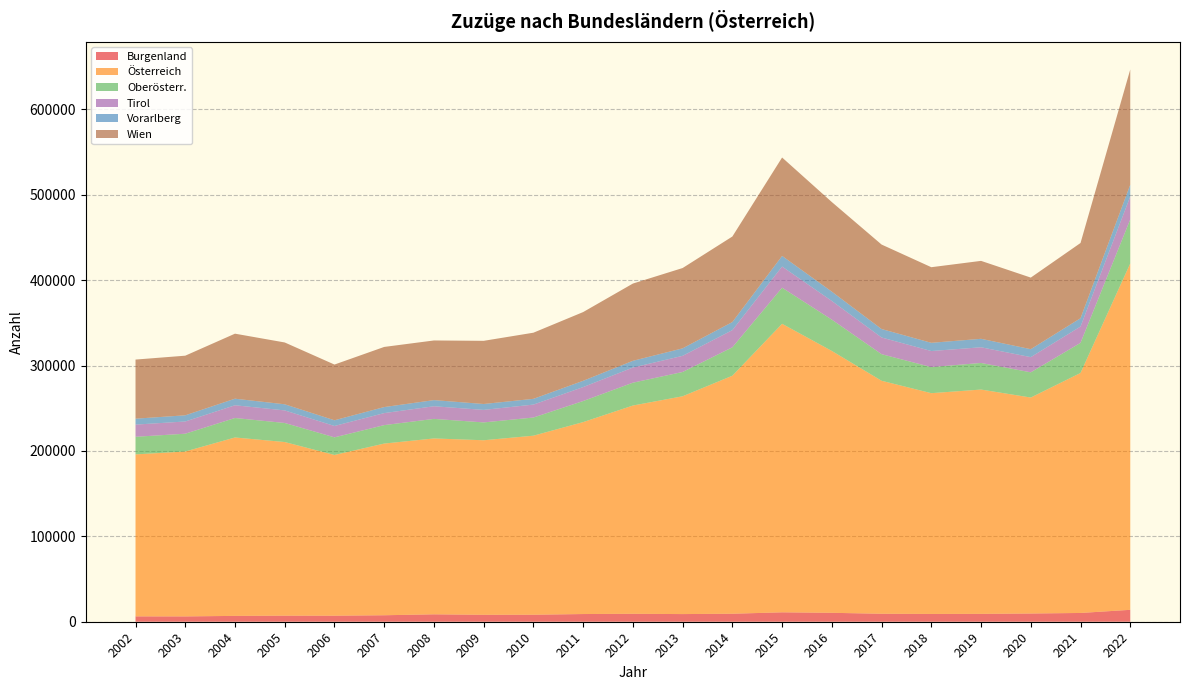

Reading left to right, extract all data points from this chart.

Burgenland: 2002=6269	2003=6229	2004=6848	2005=7106	2006=7056	2007=7583	2008=8675	2009=8121	2010=8202	2011=9006	2012=9291	2013=8966	2014=9366	2015=11021	2016=10441	2017=9345	2018=9112	2019=9210	2020=9628	2021=10268	2022=13946
Österreich: 2002=189668	2003=193097	2004=208898	2005=203305	2006=188212	2007=201027	2008=205929	2009=204367	2010=209631	2011=224733	2012=243856	2013=255019	2014=278680	2015=337818	2016=306602	2017=272803	2018=258503	2019=262641	2020=252882	2021=281006	2022=405584
Oberösterr.: 2002=20609	2003=20823	2004=22785	2005=22315	2006=20619	2007=21602	2008=22898	2009=20890	2010=21267	2011=24681	2012=26741	2013=28445	2014=33279	2015=42281	2016=36666	2017=31131	2018=30534	2019=31156	2020=29527	2021=35248	2022=51570
Tirol: 2002=14266	2003=14318	2004=14930	2005=14719	2006=13323	2007=14079	2008=14792	2009=14662	2010=15152	2011=16341	2012=17736	2013=18914	2014=20113	2015=24766	2016=21866	2017=19548	2018=18817	2019=18353	2020=17777	2021=19114	2022=26855
Vorarlberg: 2002=6932	2003=7241	2004=7691	2005=7162	2006=6685	2007=7064	2008=7194	2009=6909	2010=6729	2011=7344	2012=7892	2013=8764	2014=9462	2015=12436	2016=10906	2017=9889	2018=9613	2019=9921	2020=9321	2021=9744	2022=13808
Wien: 2002=69219	2003=69803	2004=76136	2005=72383	2006=65235	2007=70407	2008=69850	2009=73959	2010=77441	2011=80474	2012=90441	2013=94034	2014=100138	2015=115238	2016=104906	2017=98926	2018=88535	2019=91246	2020=83810	2021=88073	2022=134839